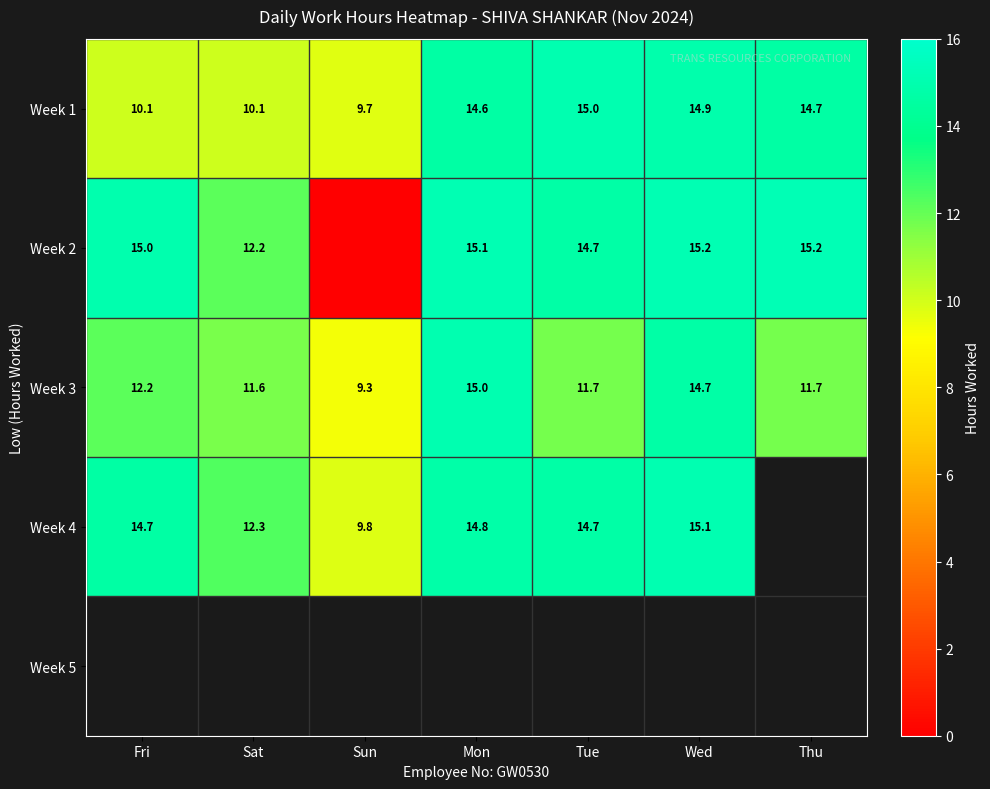

Count the number of categories in the chart.

7